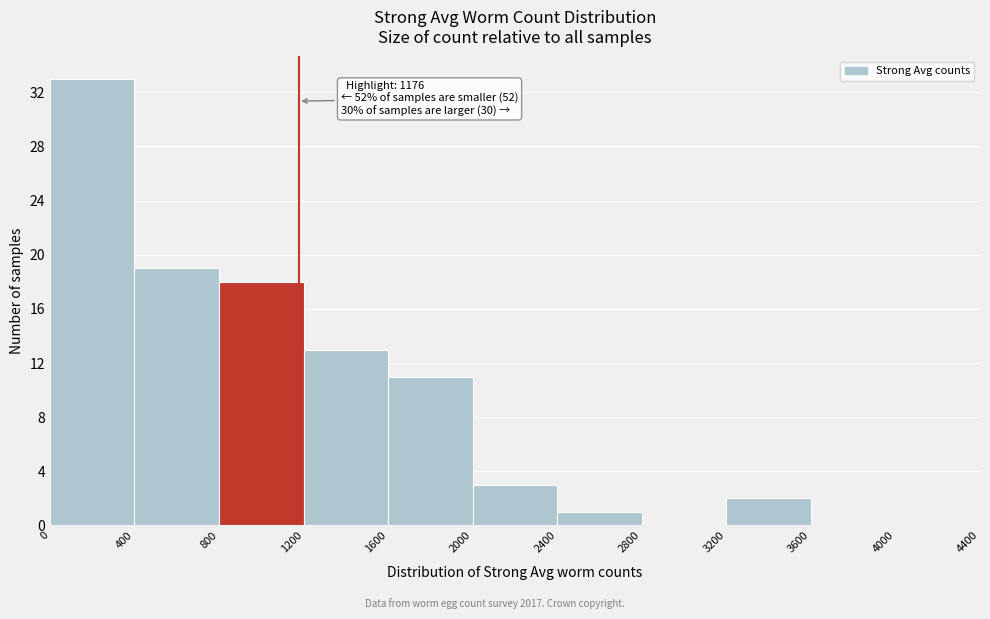

Which range on the x-axis has the tallest bar?

0 to 400